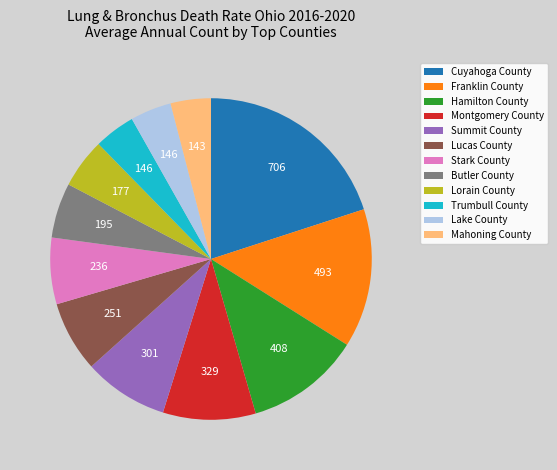

Between Stark County and Summit County, which is larger?

Summit County